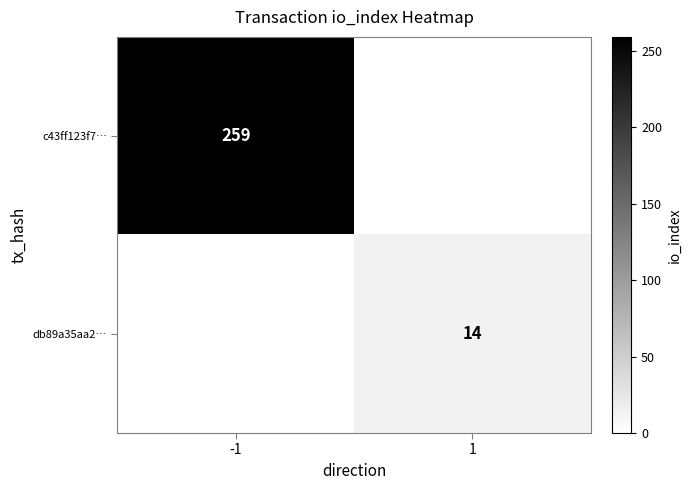

How many series are shown in this chart?

2